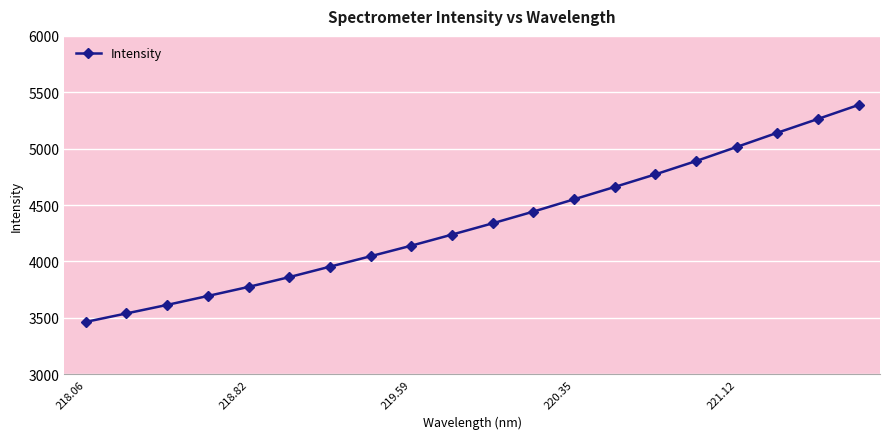

What is the maximum value shown in the chart?

5387.9